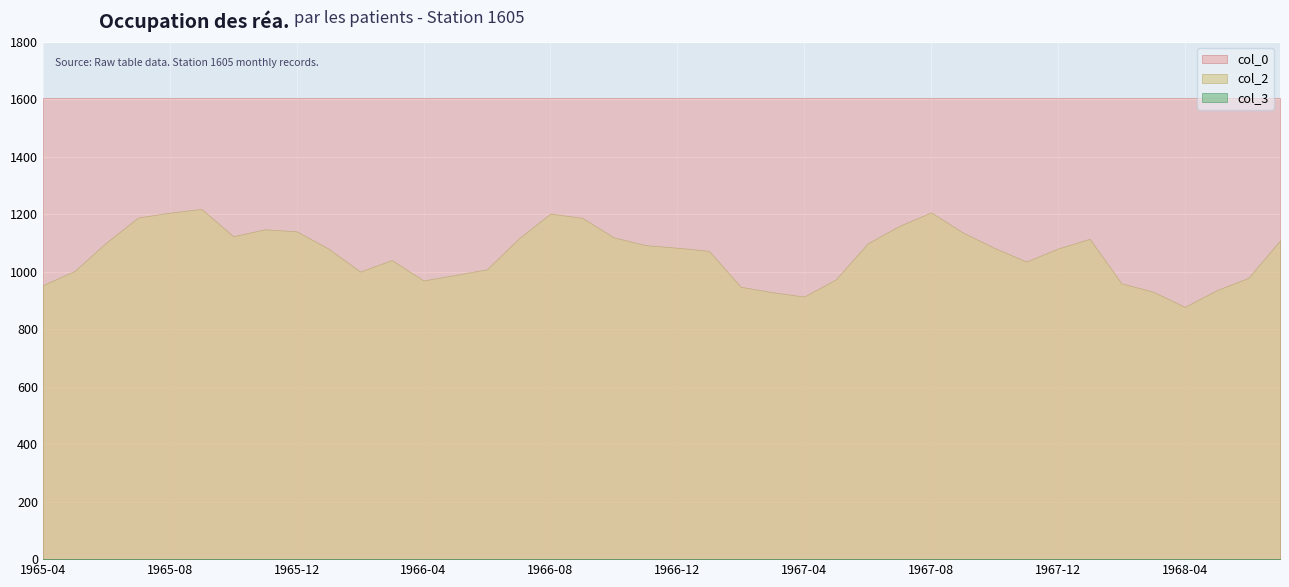

At 1965-09, list the series in order from smallest to largest.

col_3, col_2, col_0